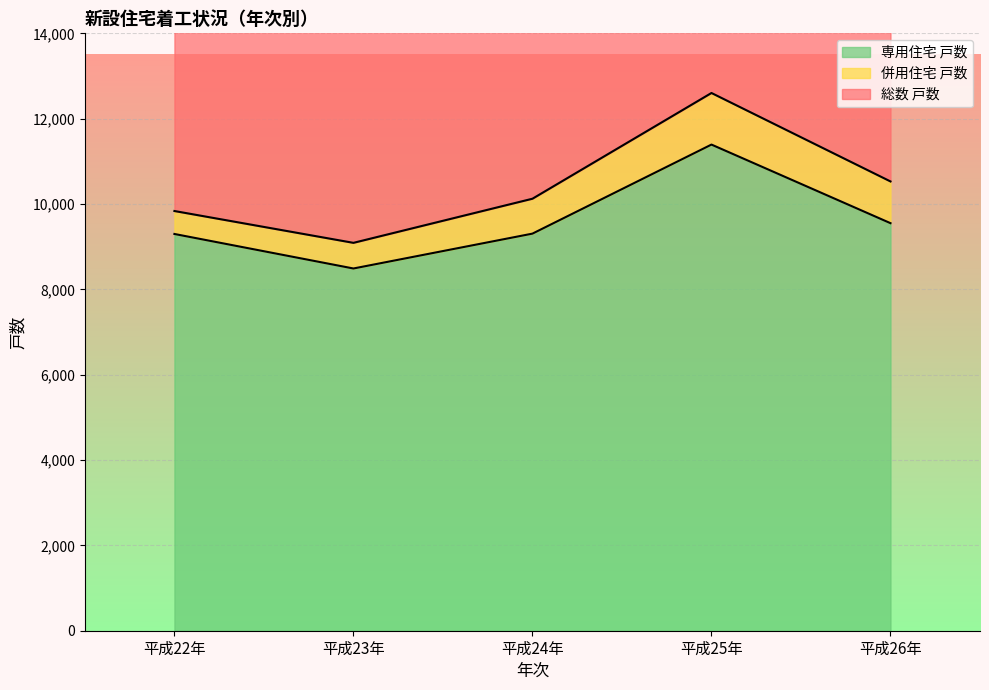

What is the difference between the second highest and minimum values in the 総数 戸数 series?

1439